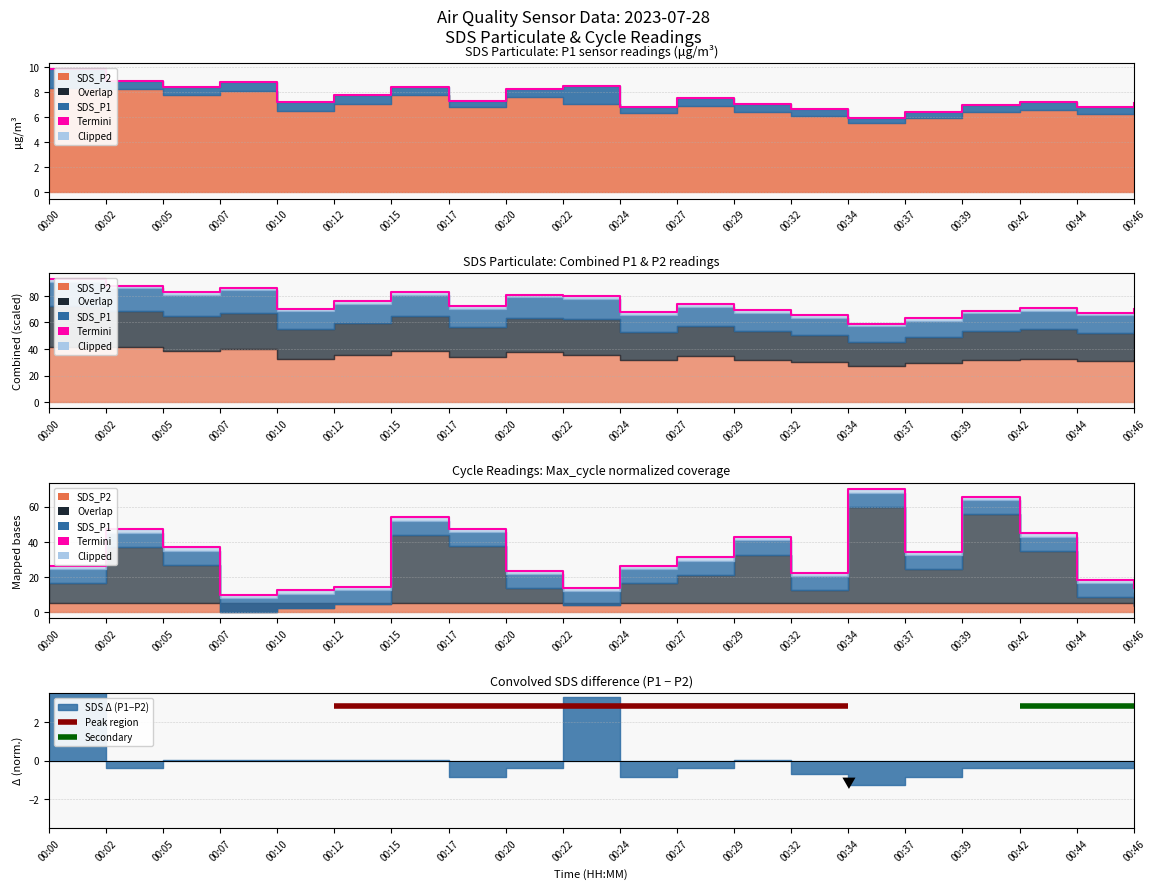

Rank the categories by value from highest to lowest.

00:34, 00:39, 00:15, 00:17, 00:02, 00:42, 00:29, 00:05, 00:37, 00:27, 00:00, 00:24, 00:20, 00:32, 00:44, 00:12, 00:22, 00:46, 00:10, 00:07